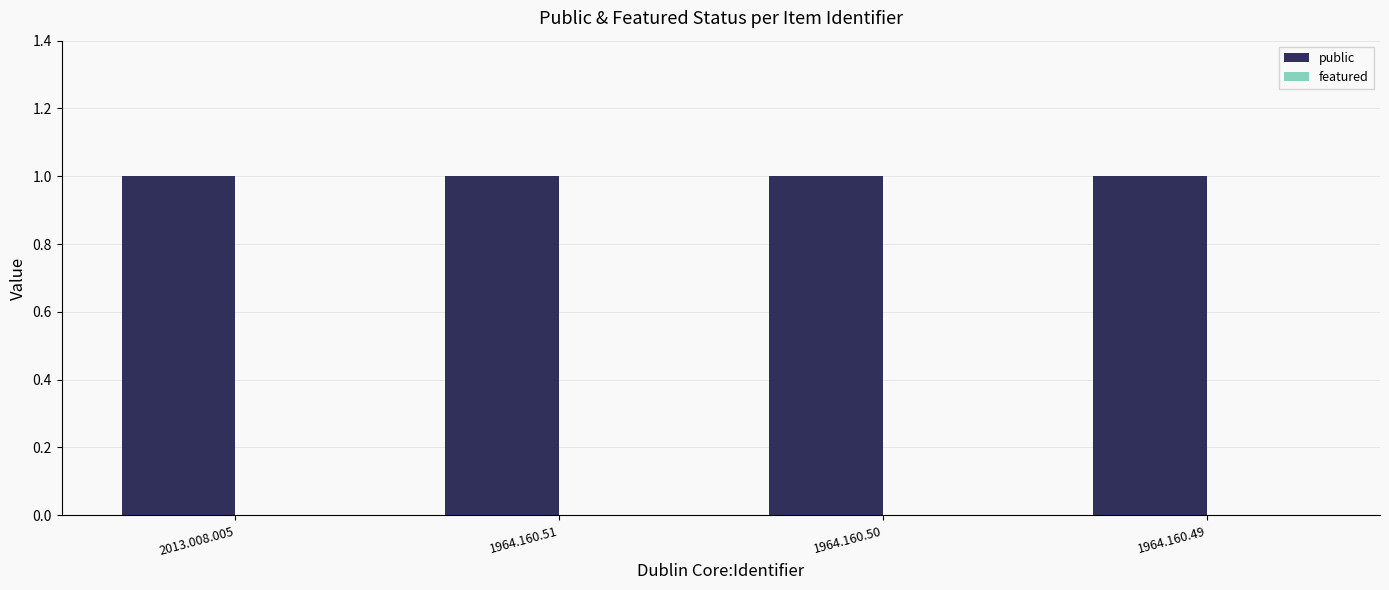

The featured series shows 0 at 2013.008.005. True or false?

True